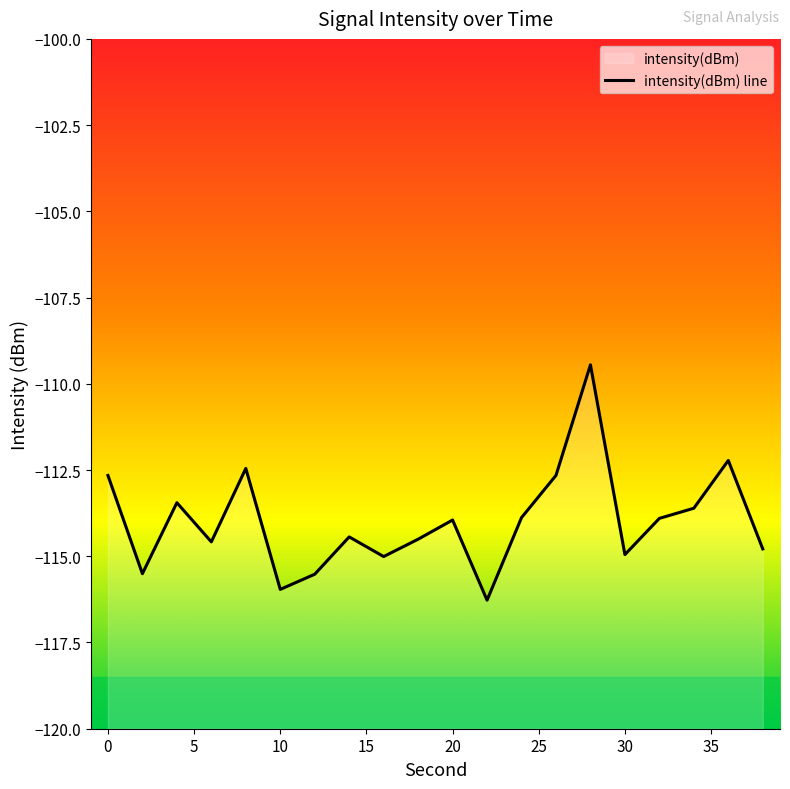

At which category does the data reach its first local peak?

4